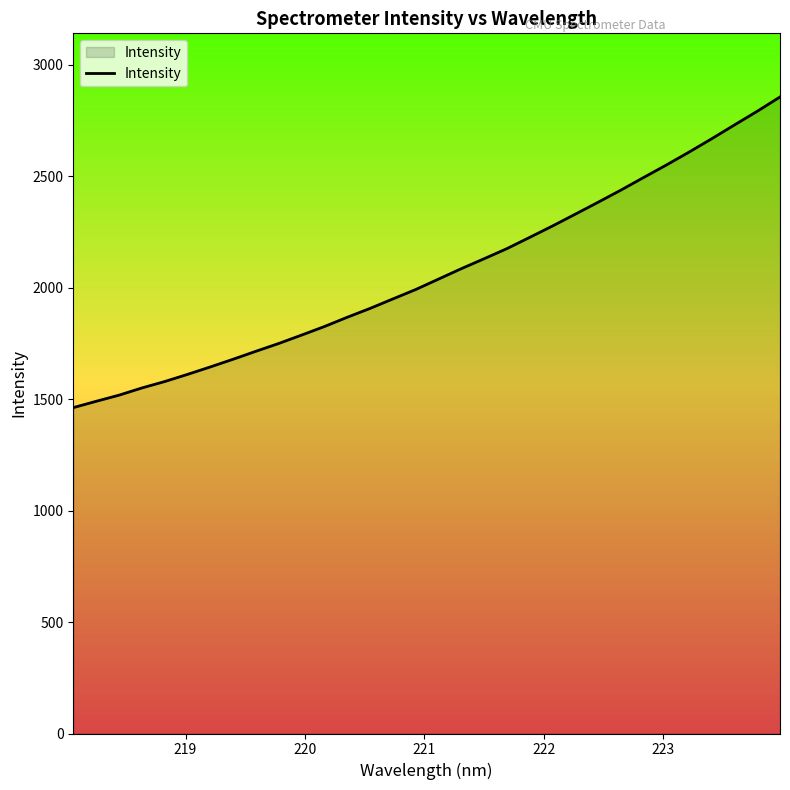

Does the chart have visible grid lines?

No